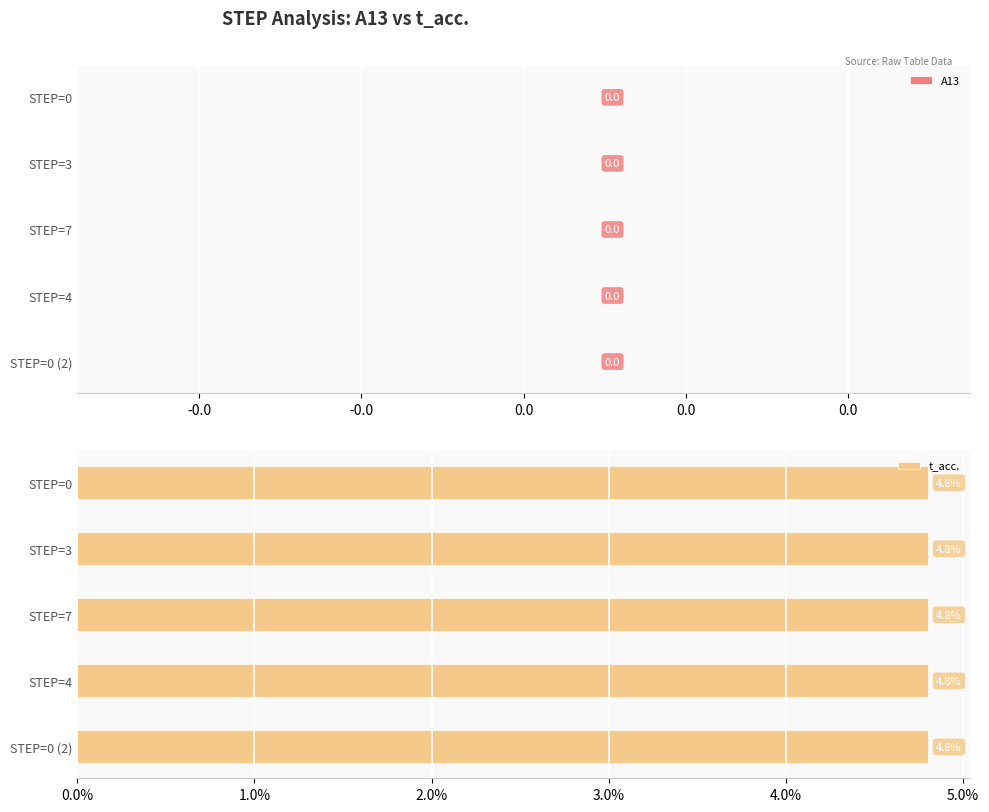

How many data points does each series have?

5